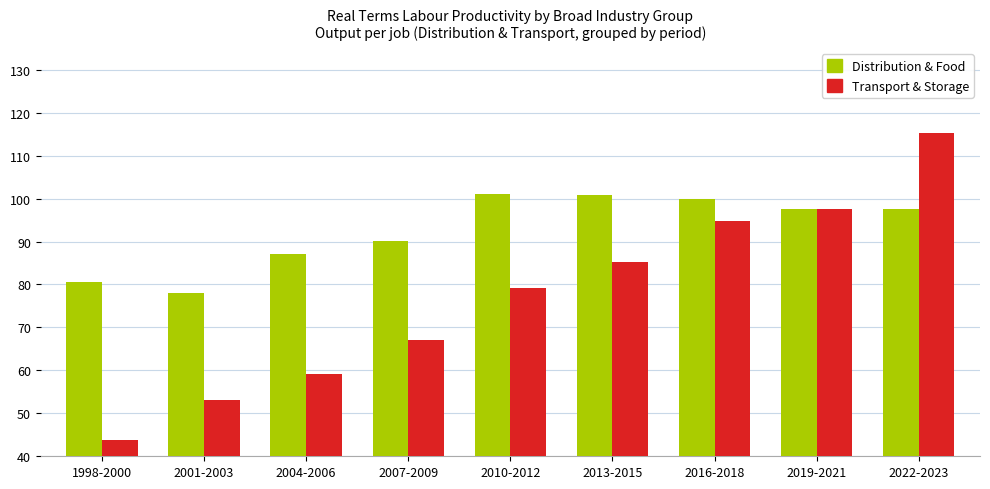

At which category is the sum across all series the highest?

2022-2023